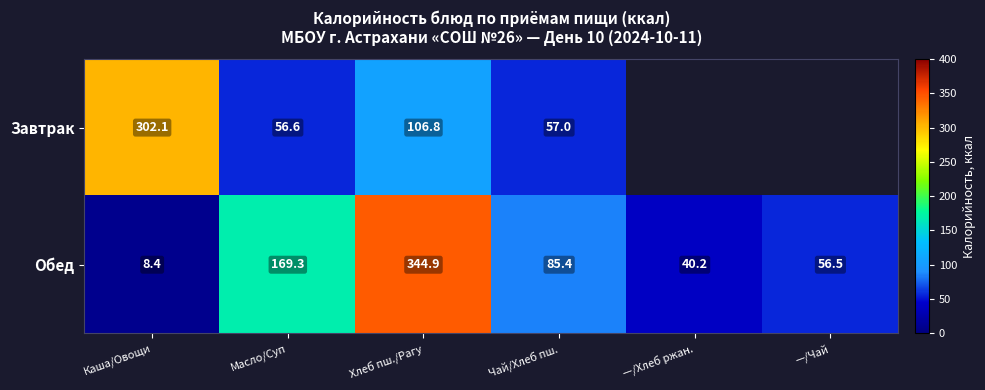

How many data points in Обед are above 85?

3